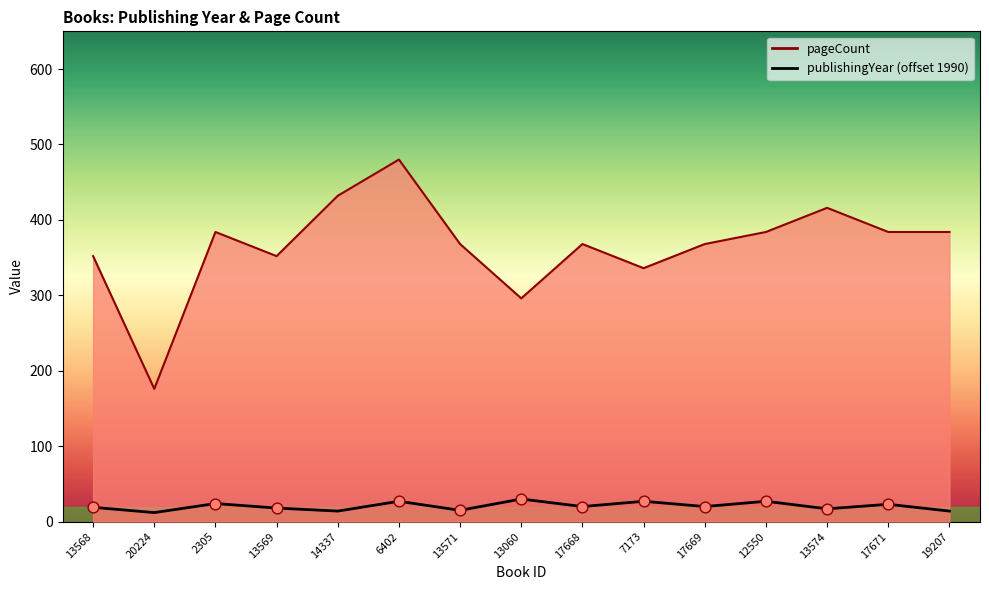

Which series reaches the minimum Y coordinate?

publishingYear